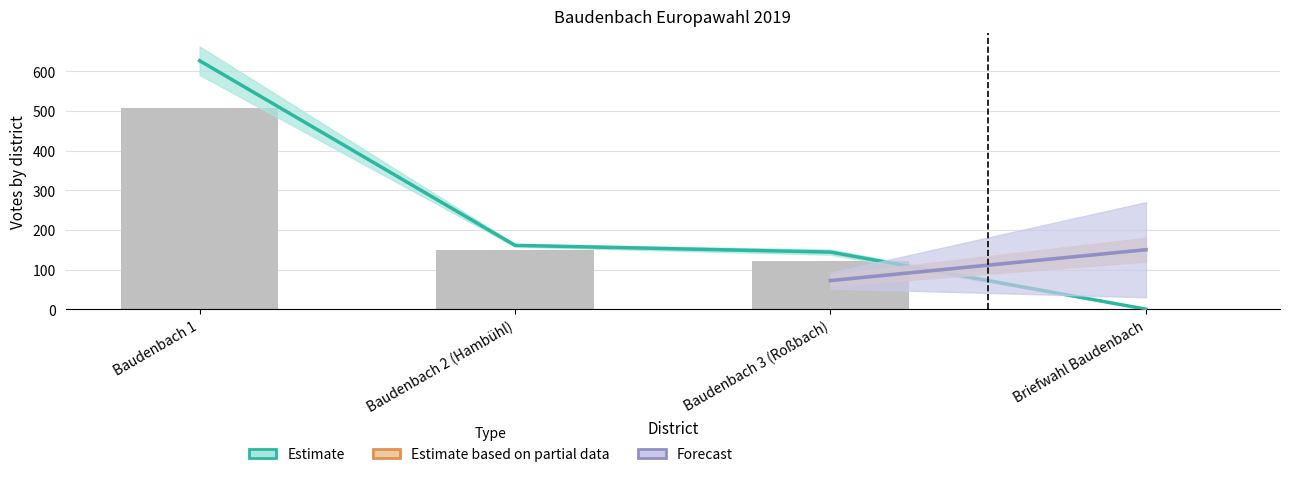

What value does the B series have at Baudenbach 3 (Roßbach), to the nearest 50?

50